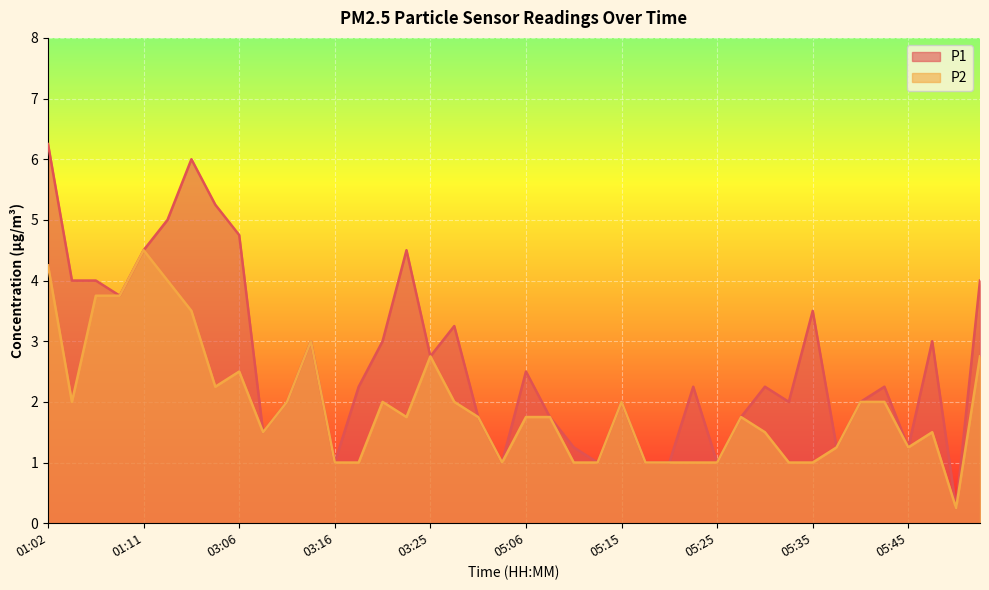

At 05:03, list the series in order from largest to smallest.

P1, P2